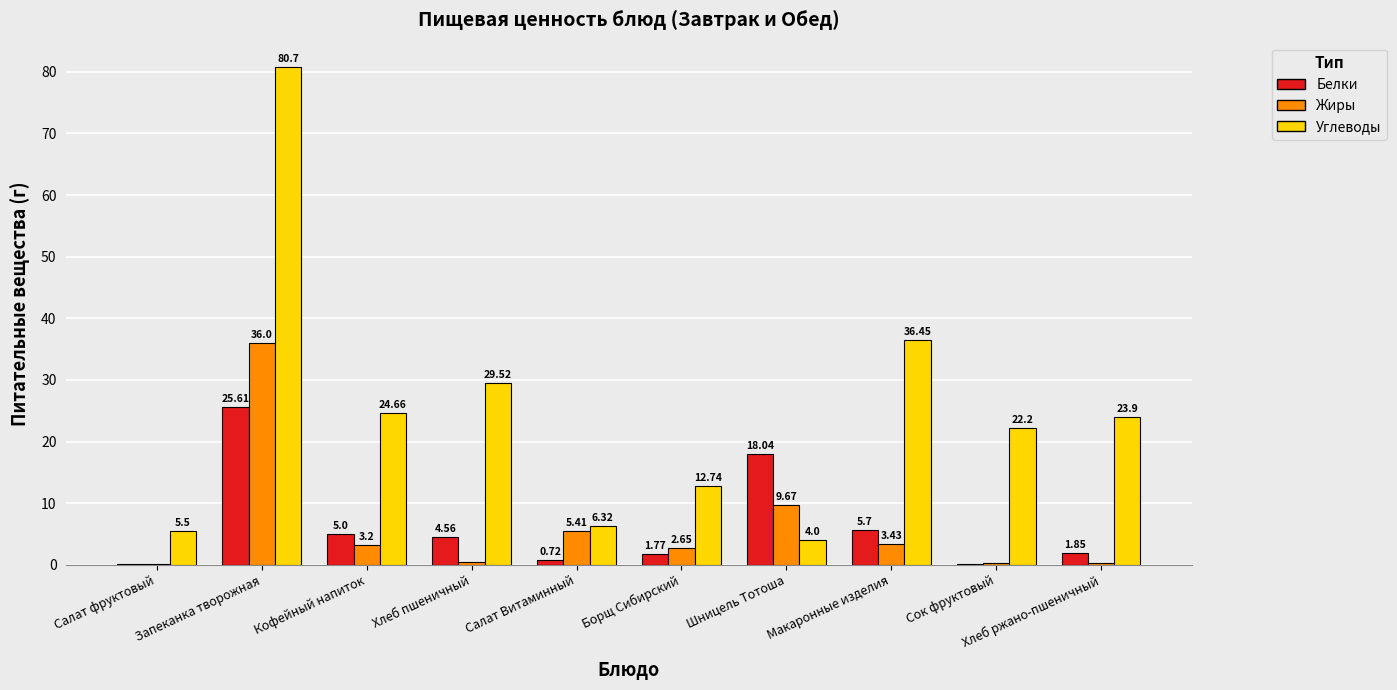

Which series has the largest total across all categories?

Углеводы